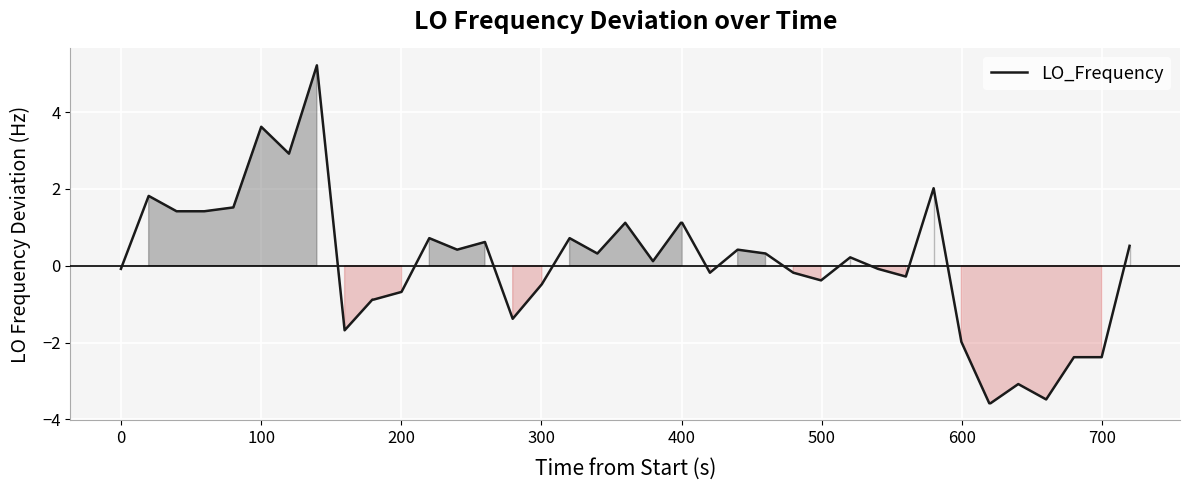

What is the difference between the second highest and minimum values?

7.2